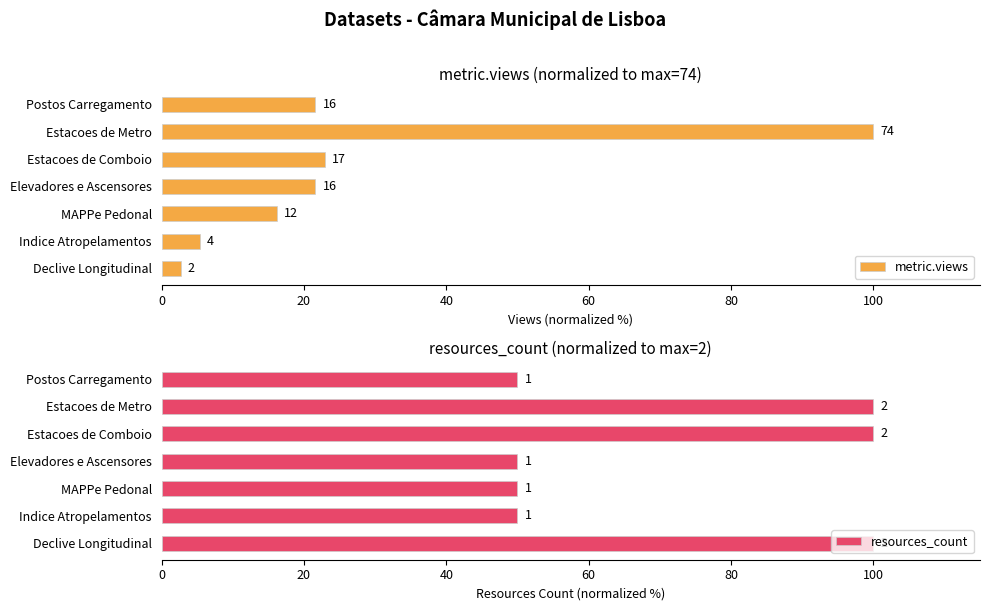

Are the bars horizontal?

Yes